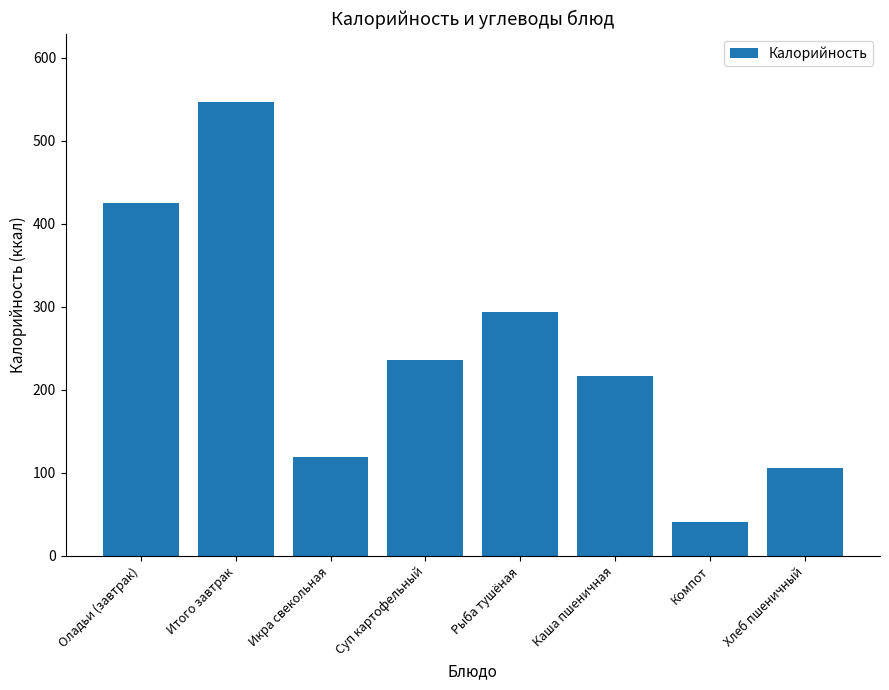

What is the minimum value shown in the chart?

40